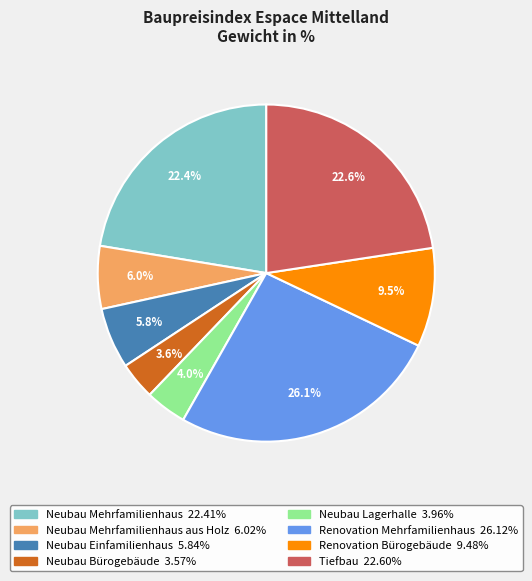

Is there any slice that represents more than half of the pie?

No